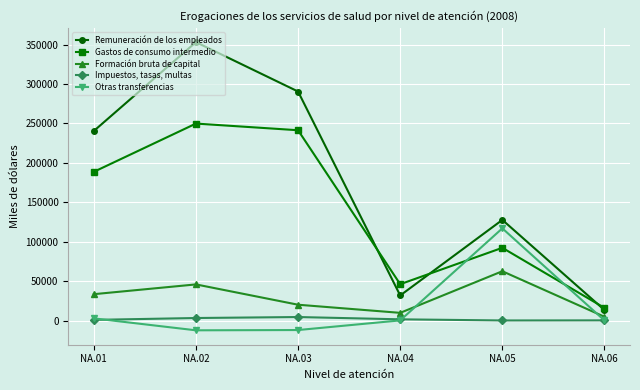

Does the chart have visible grid lines?

Yes